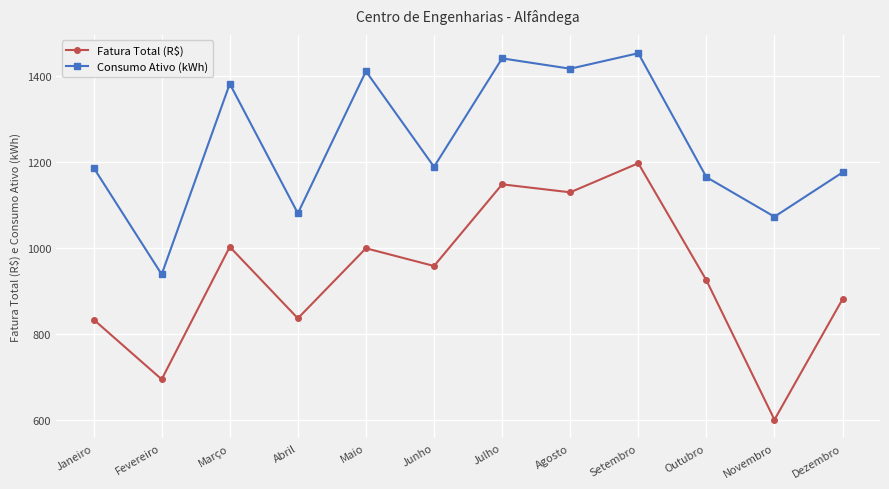

Which label corresponds to the smallest value in the chart?

Novembro